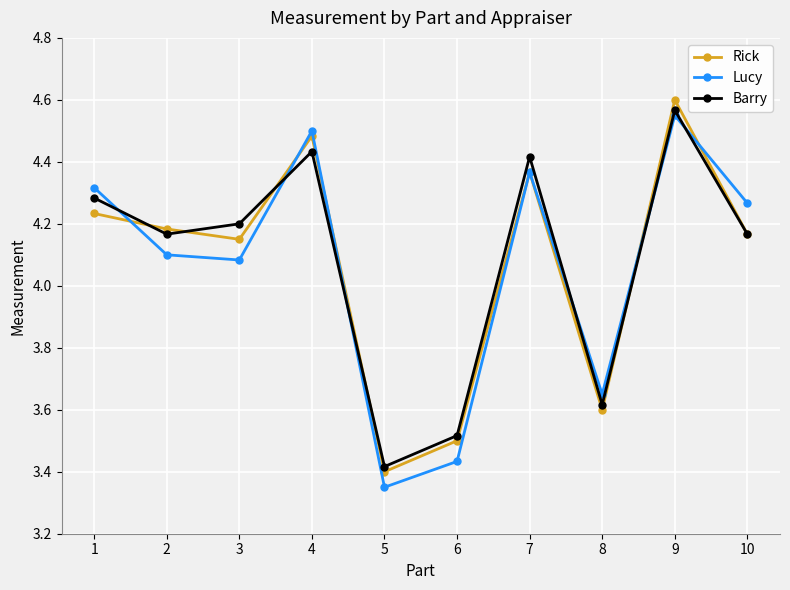

How many data points in Lucy are less than 4?

3